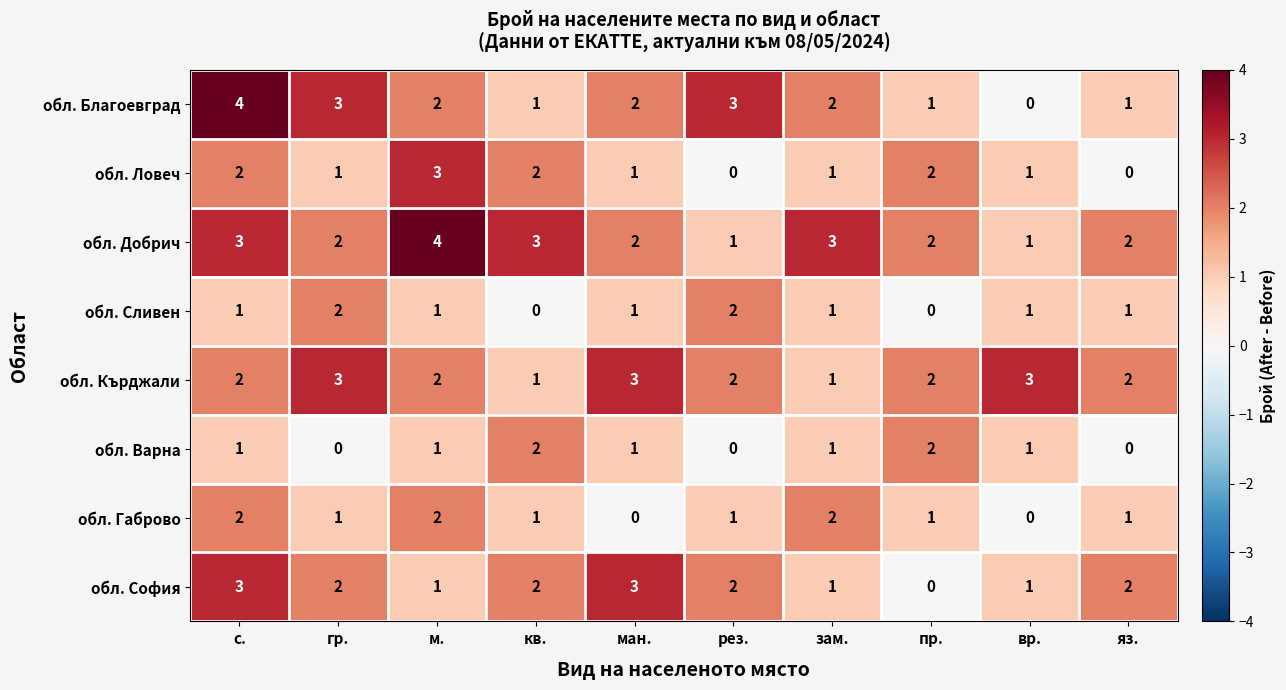

What is the spread (max minus min) of values at гр.?

3